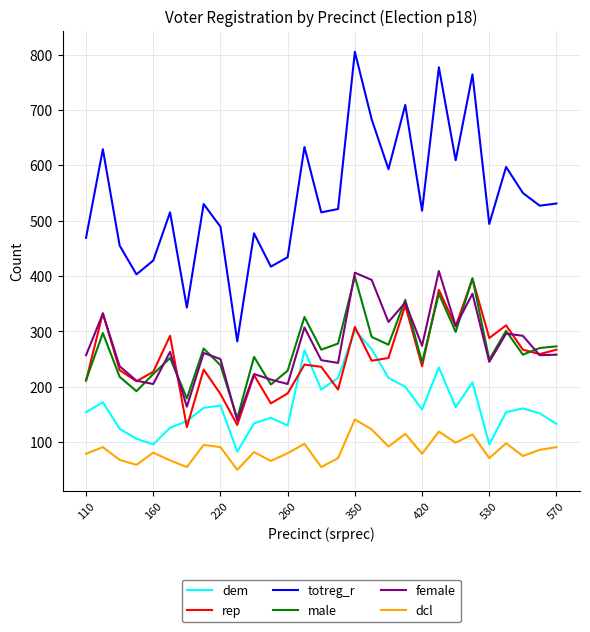

Does the chart have visible grid lines?

Yes